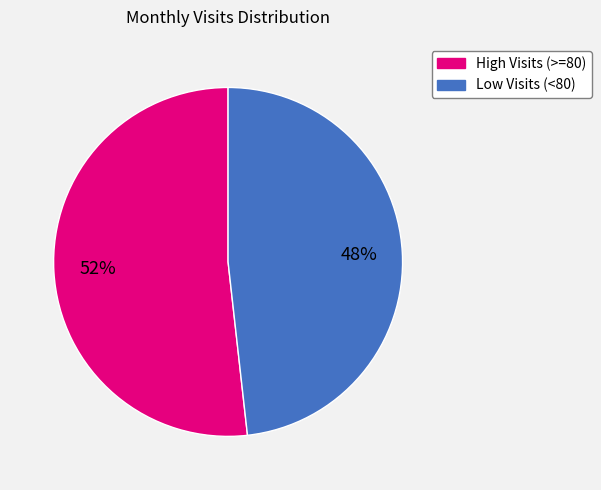

How many segments does this pie chart have?

2